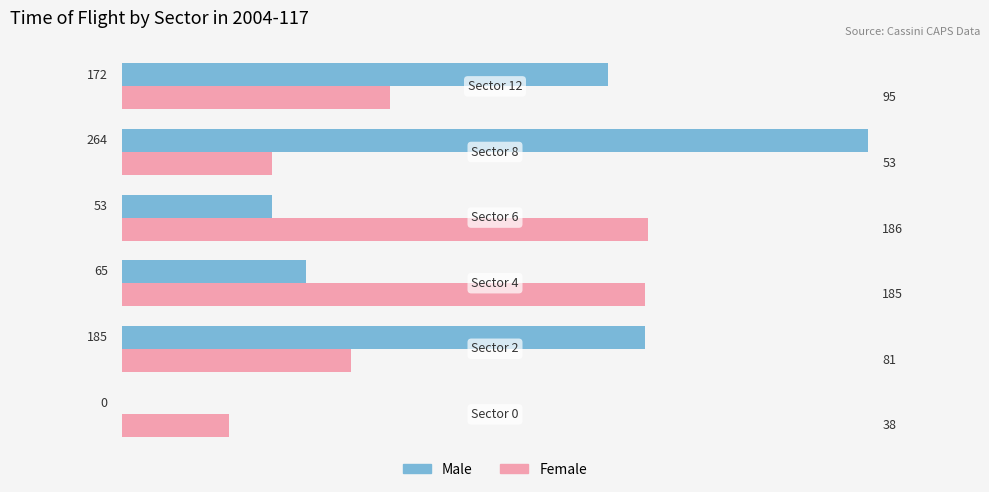

What is the maximum value shown in the chart?

264